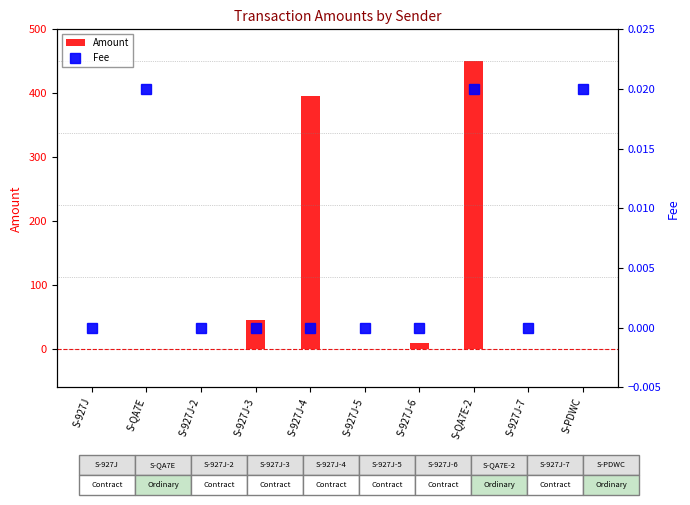

What is the total value across all series at S-927J-4?

396.0